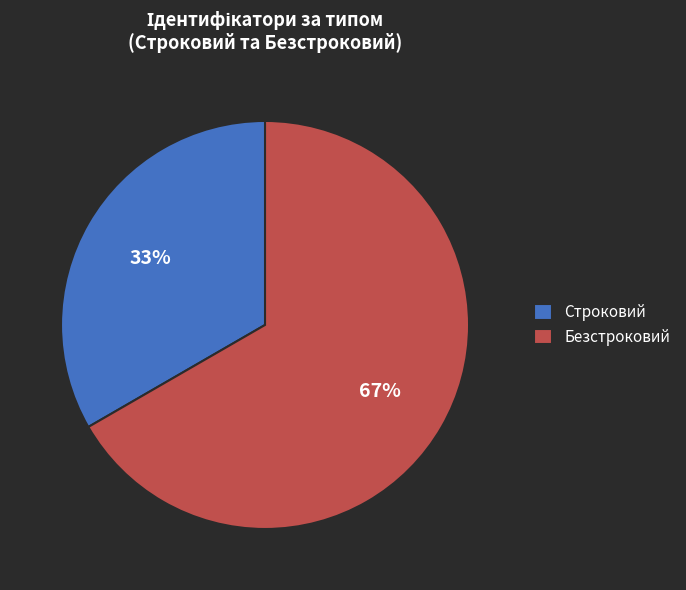

Combined, do Строковий and Безстроковий account for over 50%?

Yes